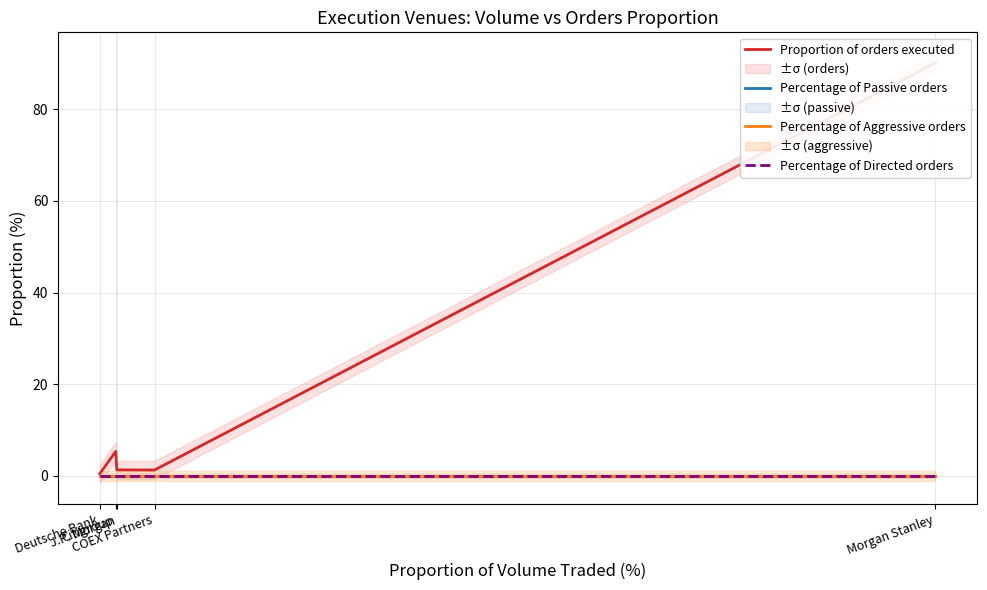

In Proportion of orders executed, how many points are higher than both neighbors (excluding endpoints)?

1